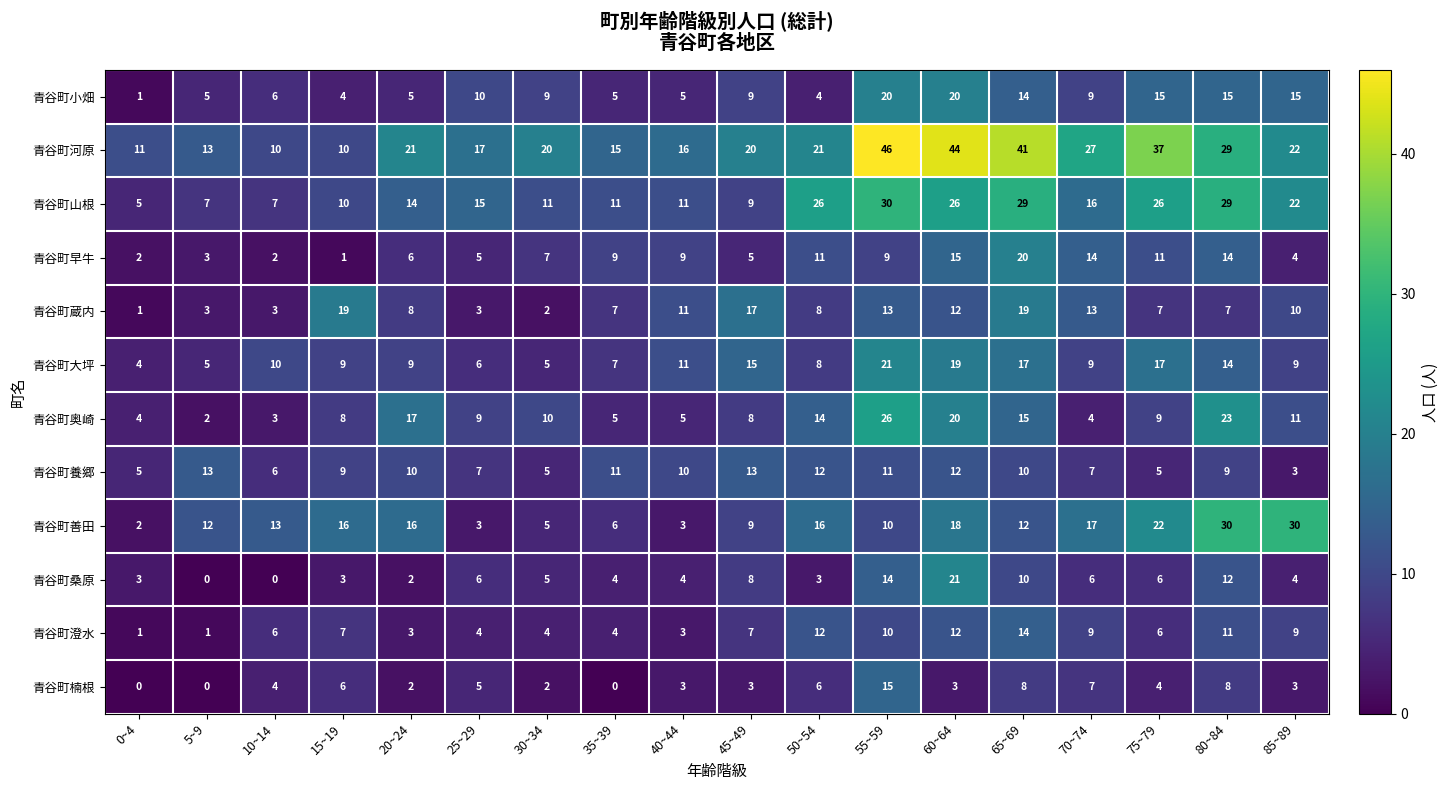

Is the value of 青谷町蔵内 at 80~84 greater than the value of 青谷町澄水 at 85~89?

No